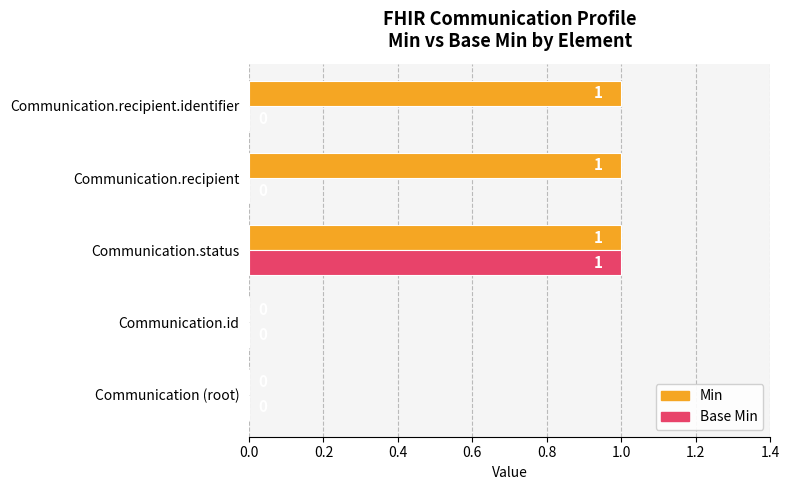

Which series changed the most between Communication.id and Communication.recipient?

Min